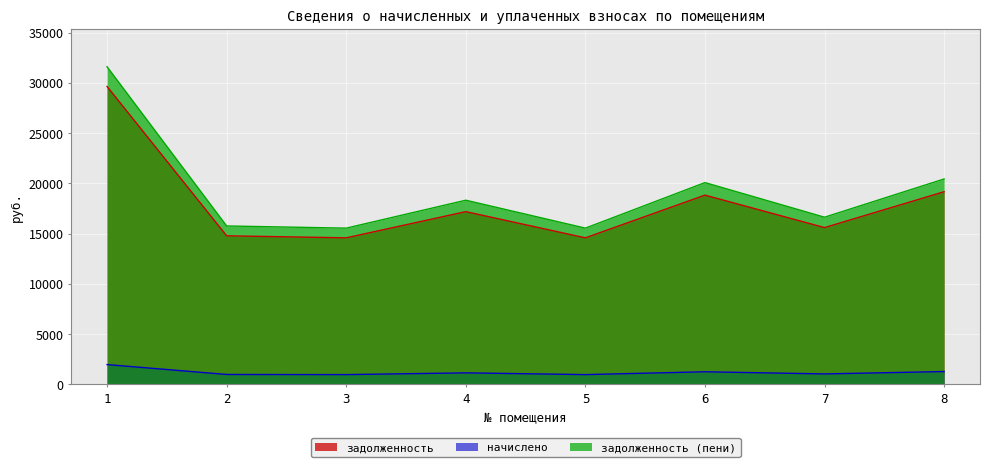

Which category has the highest value in the начислено series?

1